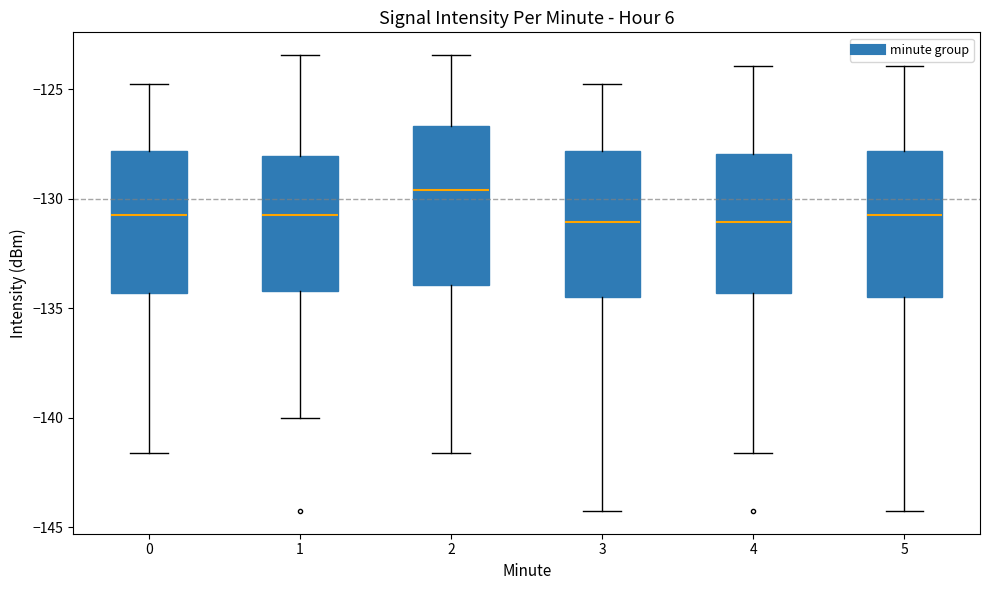

Where does the lower whisker of the box at x = 4 end on the y-axis? The values are not printed on the chart, so give them approximately, as read against the axis.

-141.5